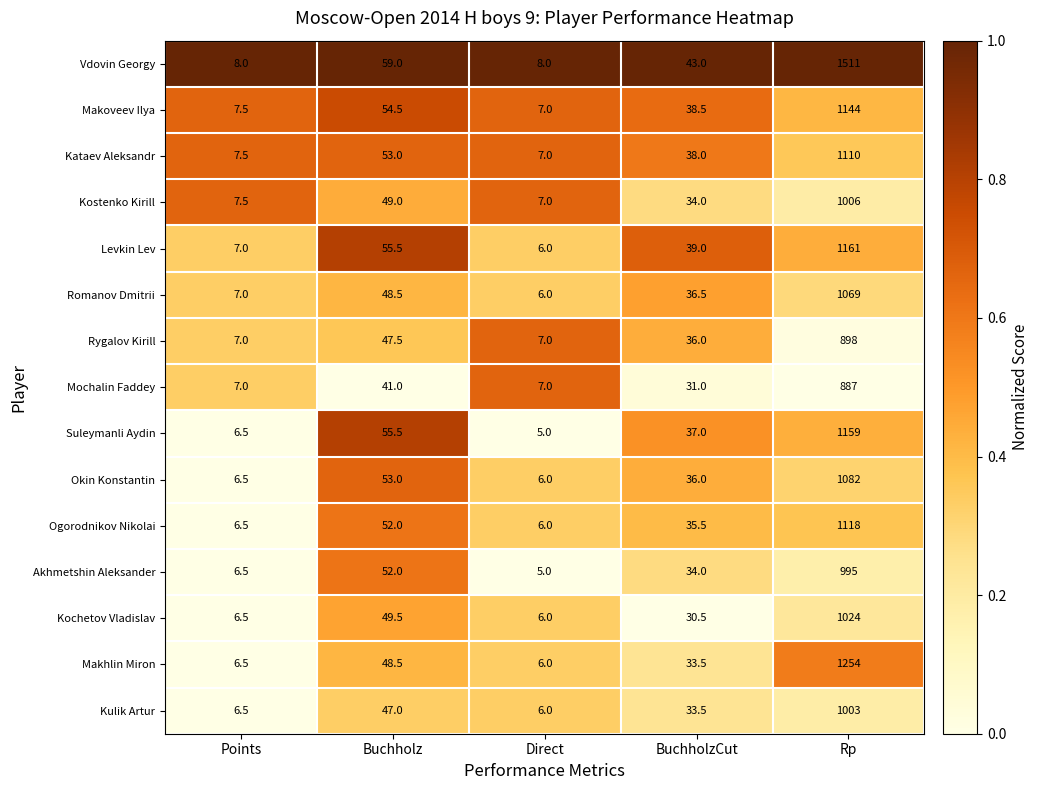

Which series has the largest range (max minus min)?

Vdovin Georgy